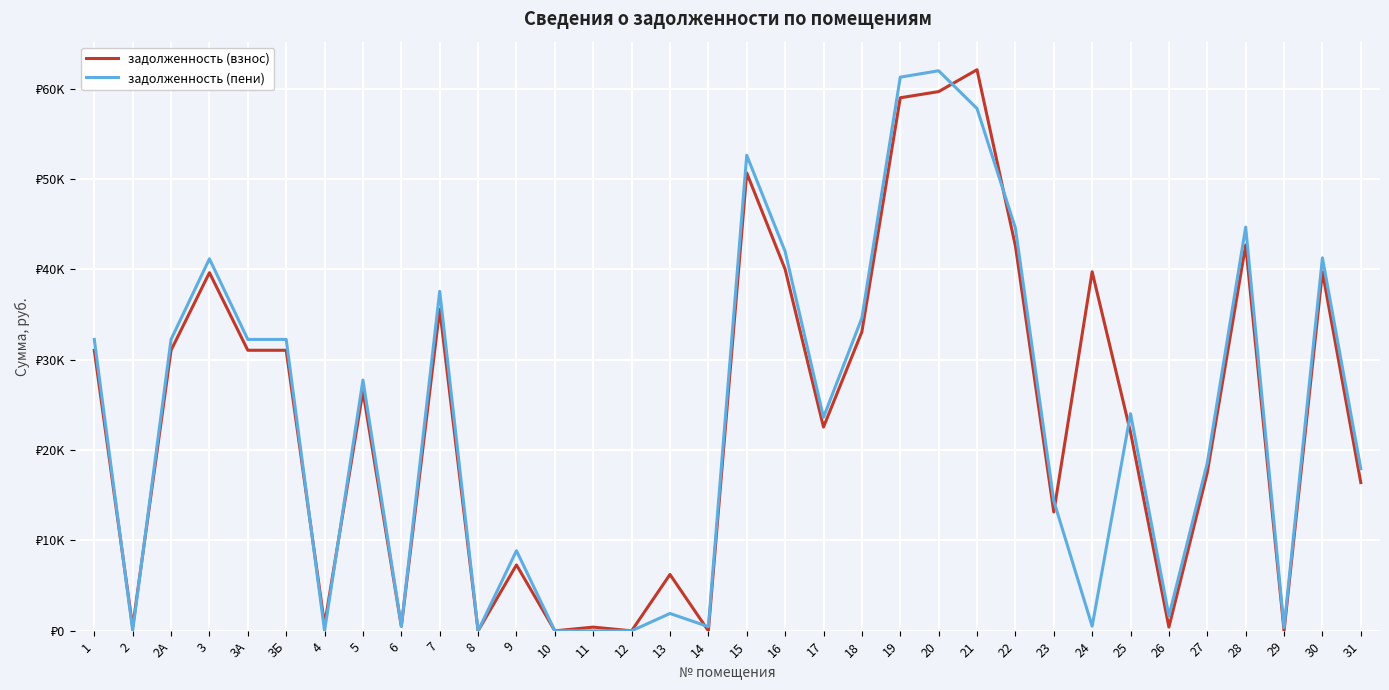

Is the value of задолженность (пени) at 8 greater than the value of задолженность (взнос) at 2А?

No